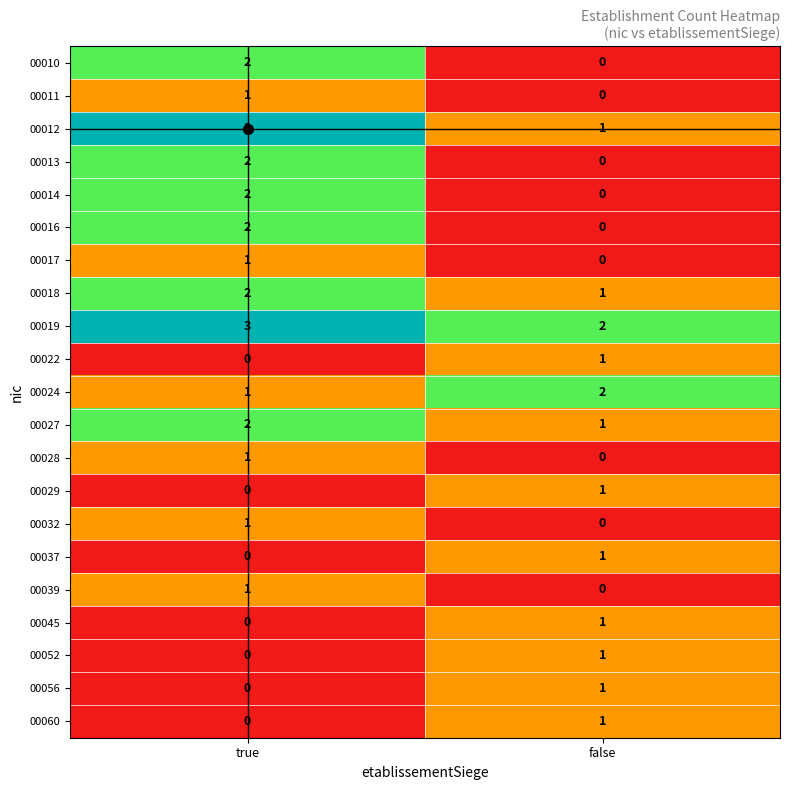

Where is 00045 nearest to the value 0?

true